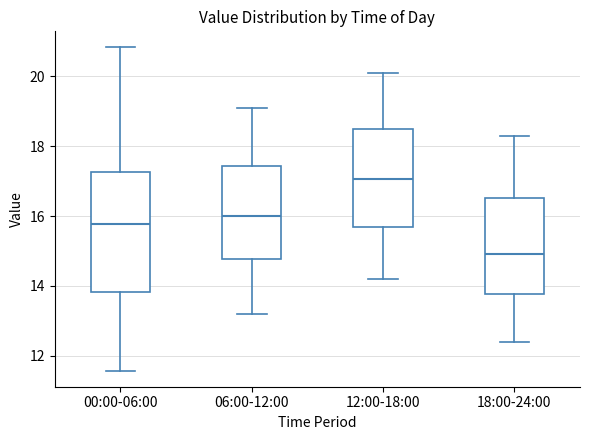

Where is the lower edge of the box for 00:00-06:00 on the y-axis? The values are not printed on the chart, so give them approximately, as read against the axis.

13.8